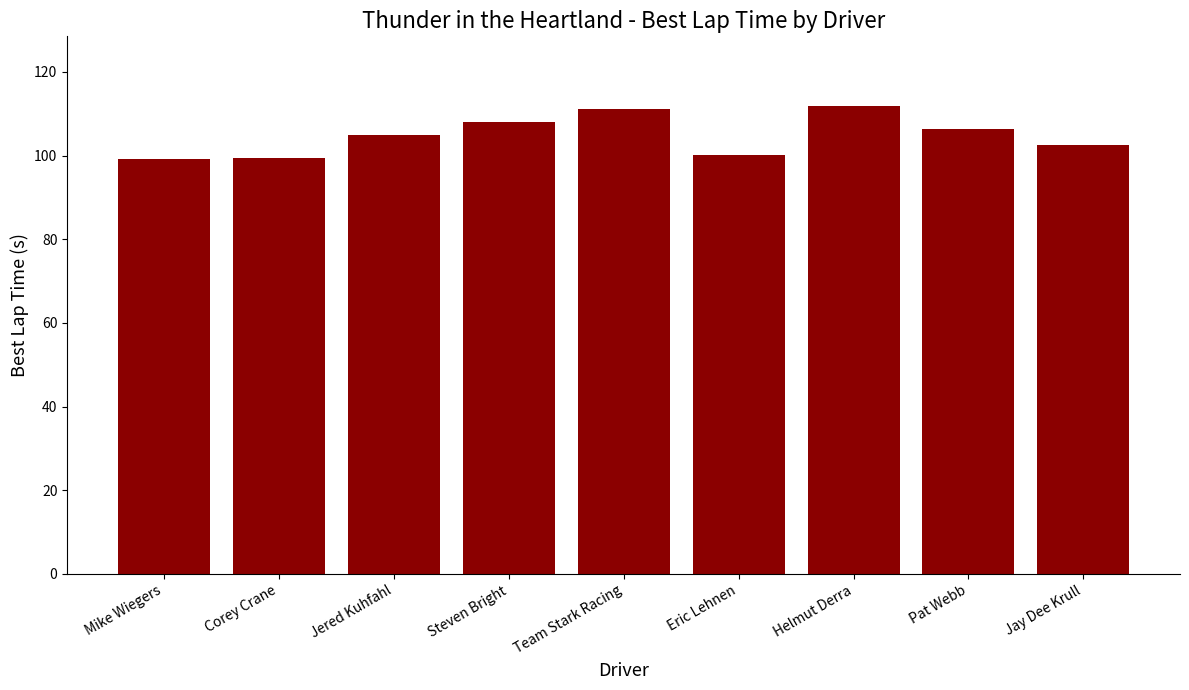

What is the value of the 4th bar from the left?

108.0